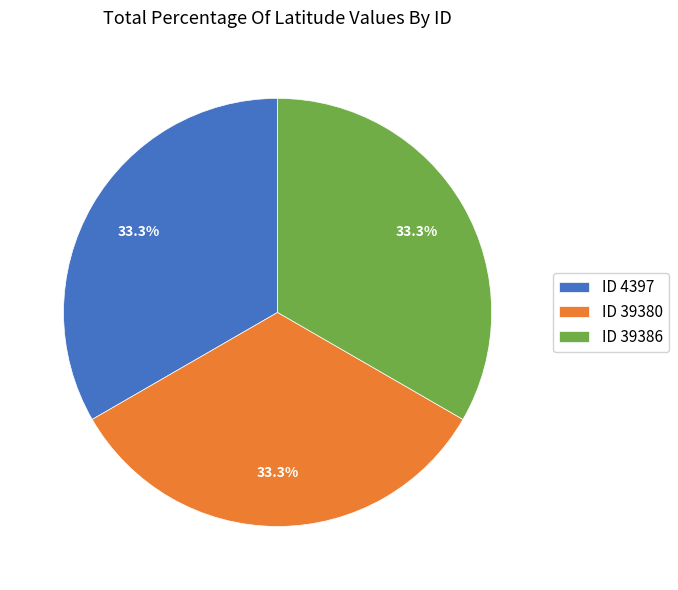

How many slices are in this pie chart?

3